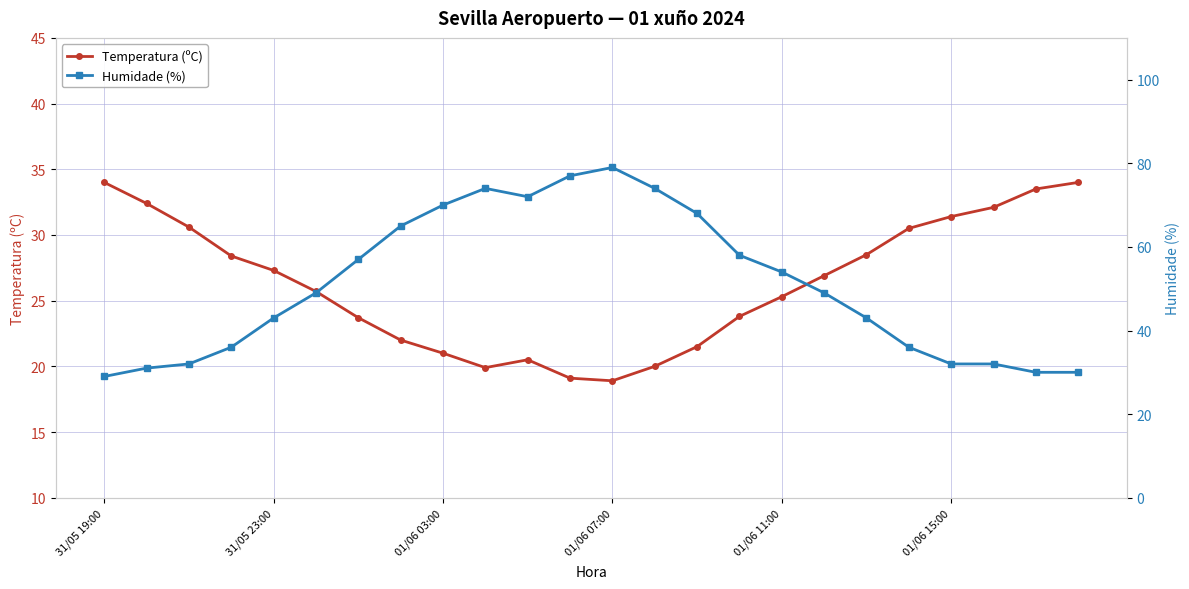

Is it true that Temperatura (ºC) equals 13.1 at 15?

False